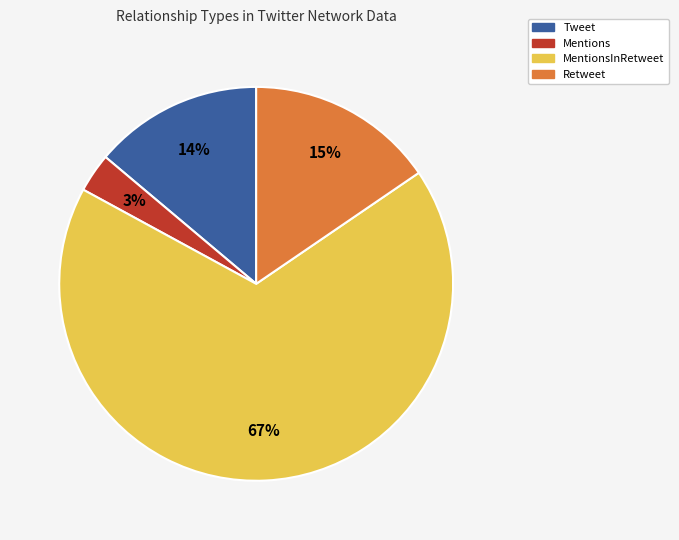

To the nearest percent, what is the average slice percentage?

25%